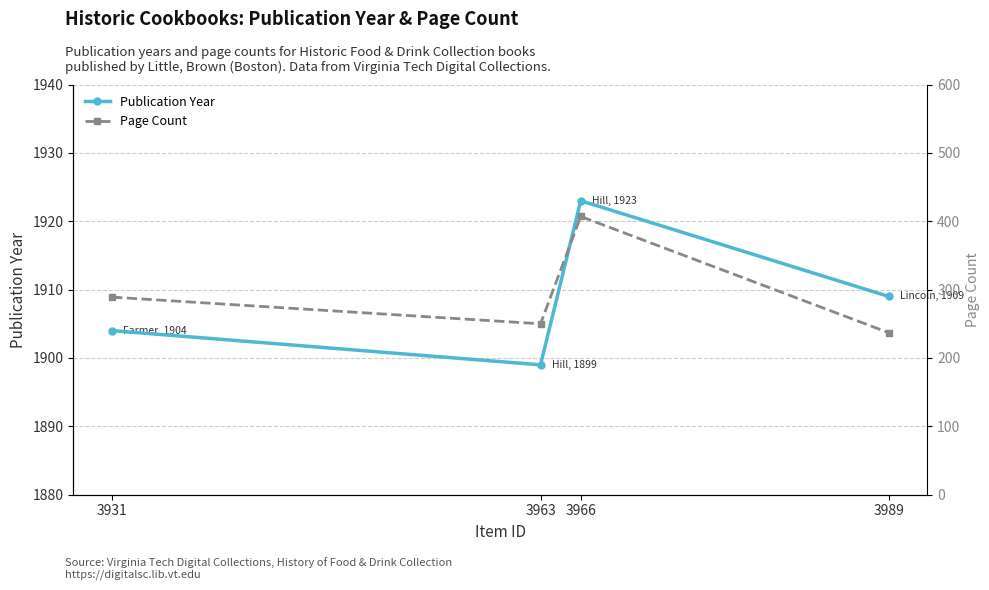

At how many categories does at least one series exceed 1386?

4